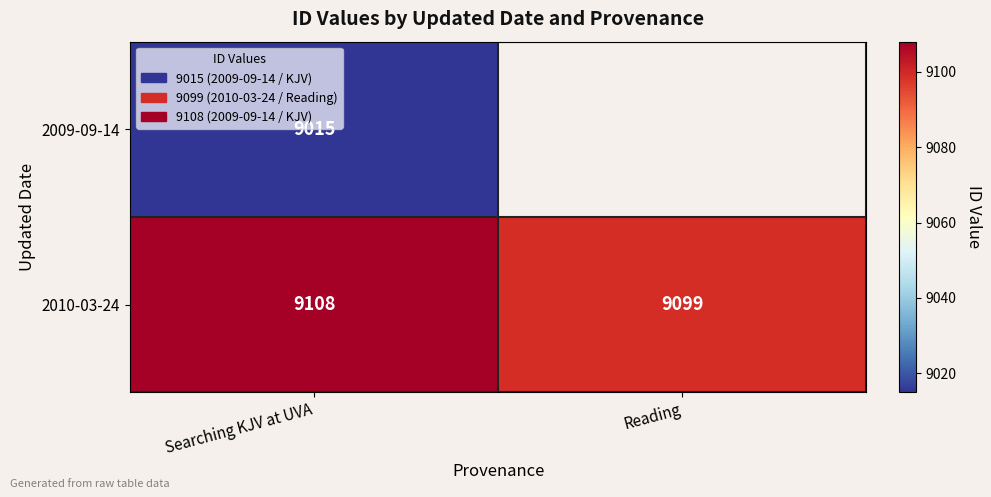

Rank the series at Searching KJV at UVA from lowest to highest value.

2009-09-14, 2010-03-24